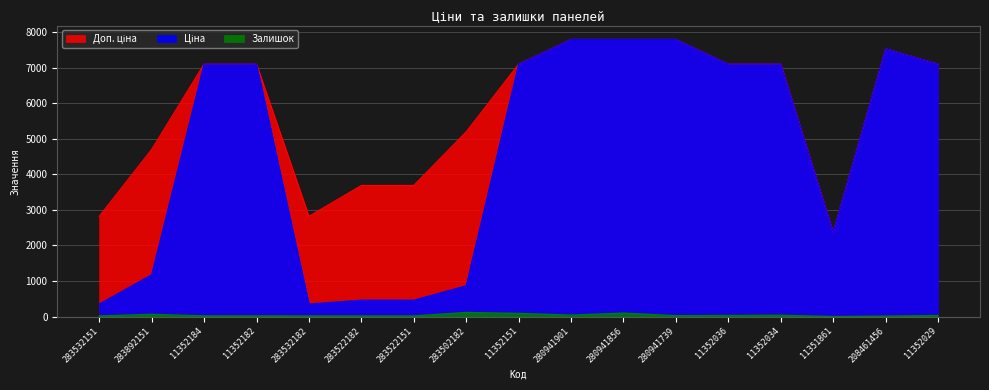

What is the sum of all Залишок values?

624.0